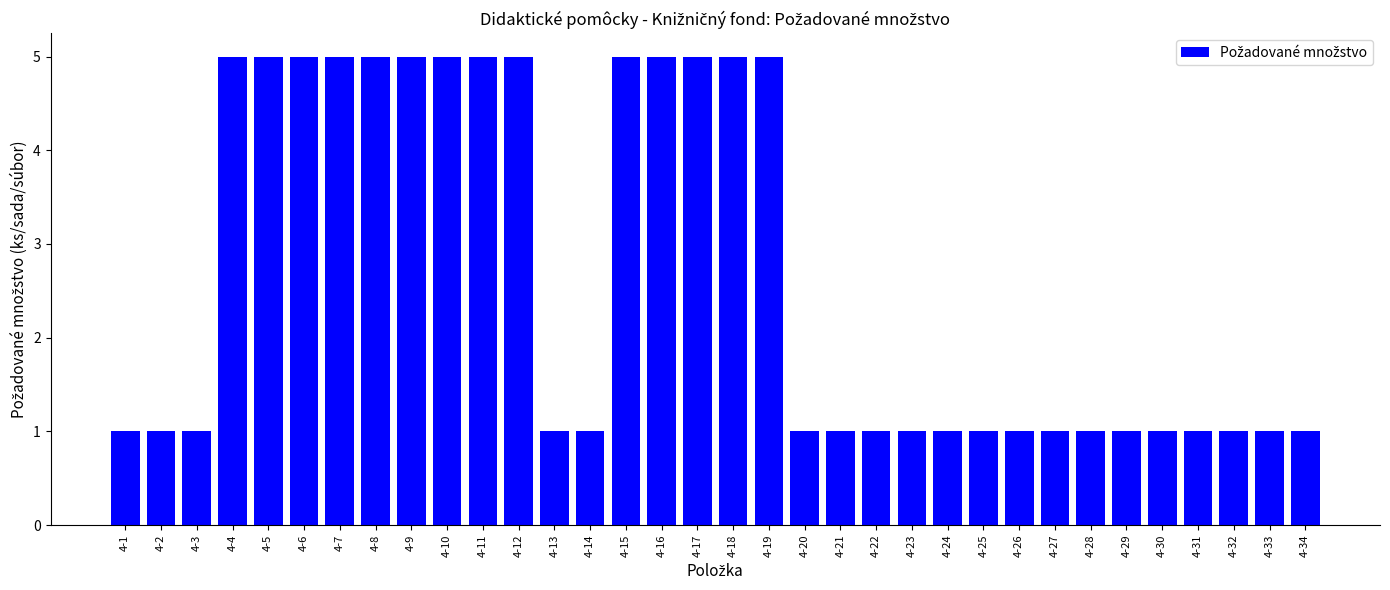

Does the chart contain stacked bars?

No